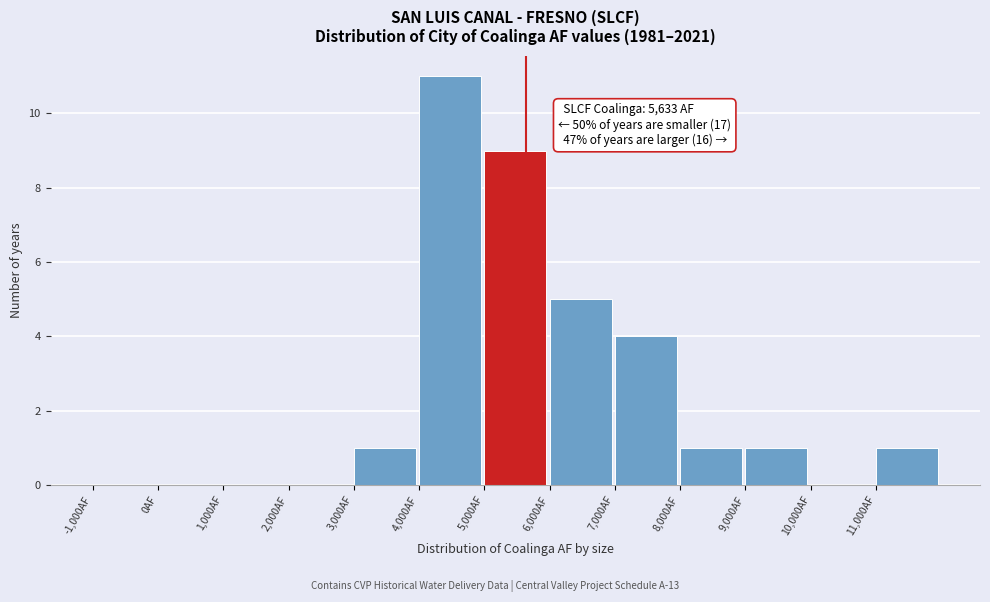

Which range on the x-axis has the tallest bar?

4000 to 5000